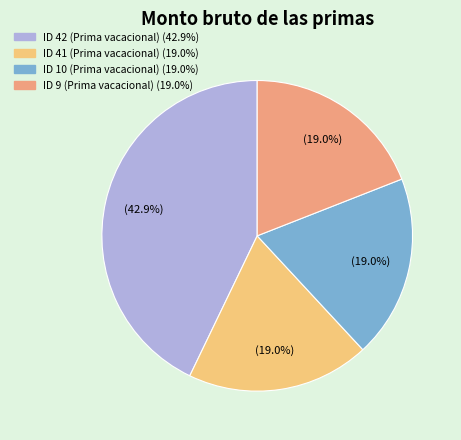

What portion of the pie excludes ID 10 (Prima vacacional)?

81.0%